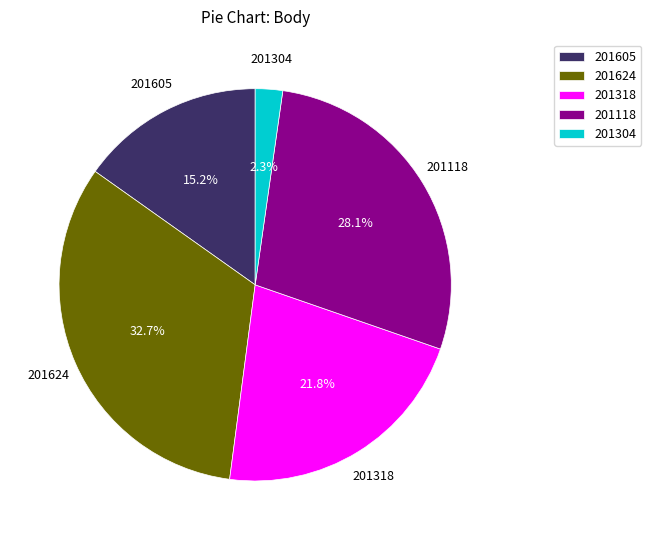

To the nearest percent, what portion does 201304 represent?

2%